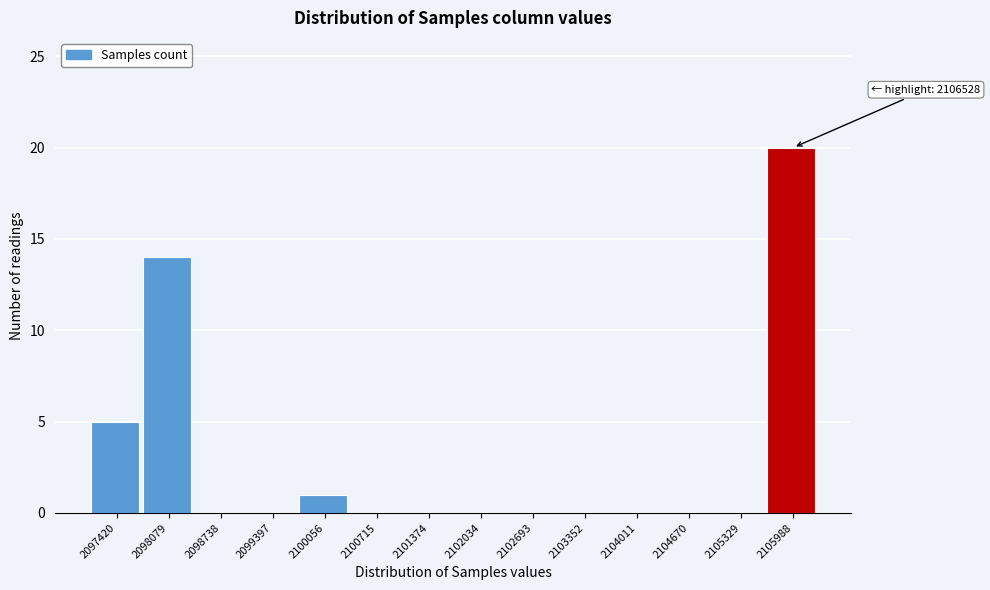

Reading left to right, what are all the values shown in this chart?

2097420=5	2098079=14	2098738=0	2099397=0	2100056=1	2100715=0	2101374=0	2102034=0	2102693=0	2103352=0	2104011=0	2104670=0	2105329=0	2105988=20